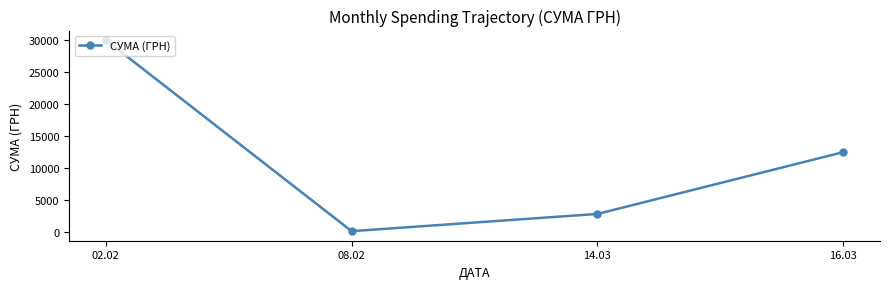

List the labels in order of value, smallest first.

08.02, 14.03, 16.03, 02.02